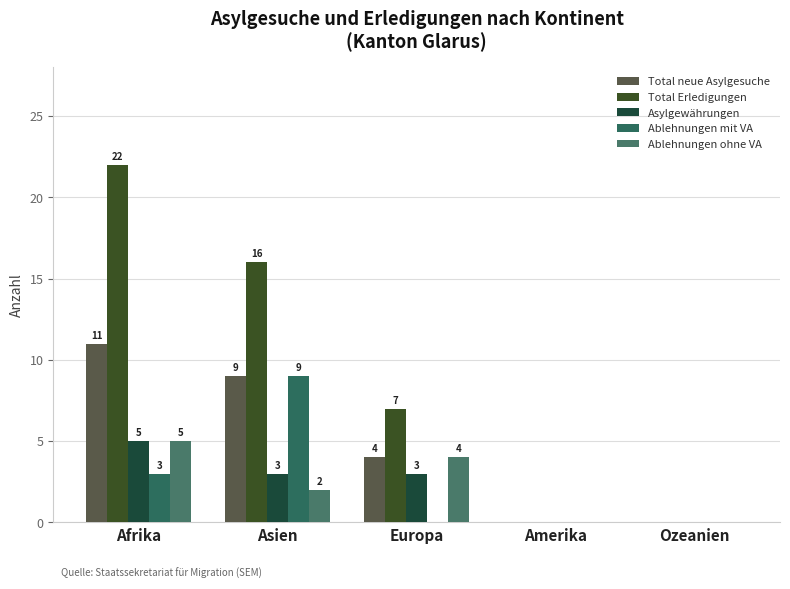

True or false: Total Erledigungen has a value of 0 at Amerika.

True